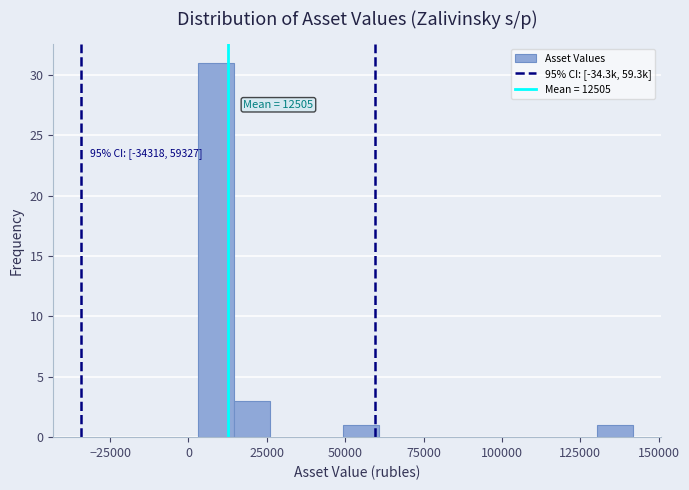

Around what value on the x-axis is the tallest bar? Give the approximate position of its centre, as read against the axis.

10000